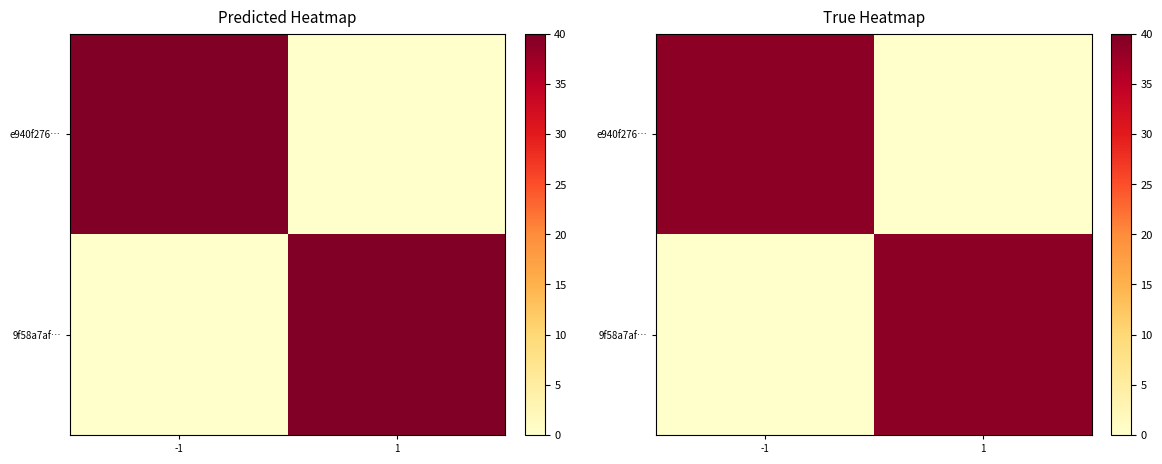

The value of e940f276… at -1 is 10.0. True or false?

False